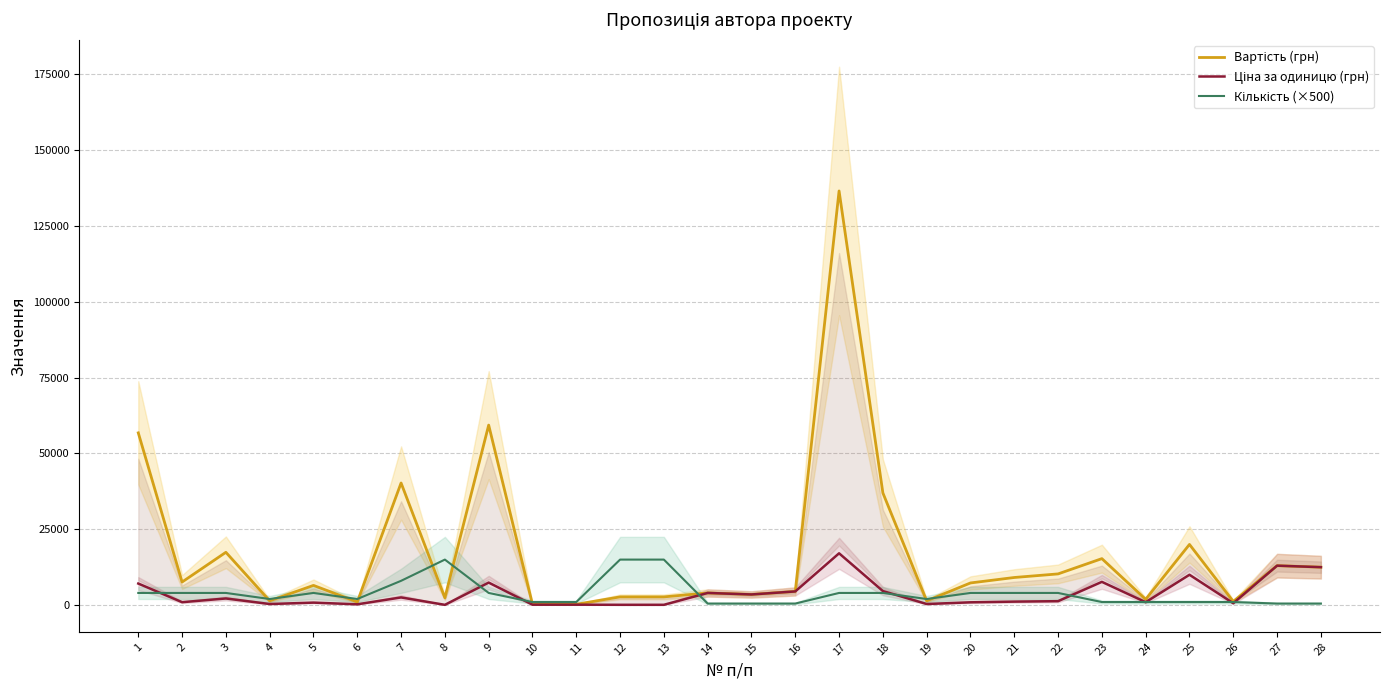

What is the difference between the maximum and minimum values in the Кількість (×500) series?

14500